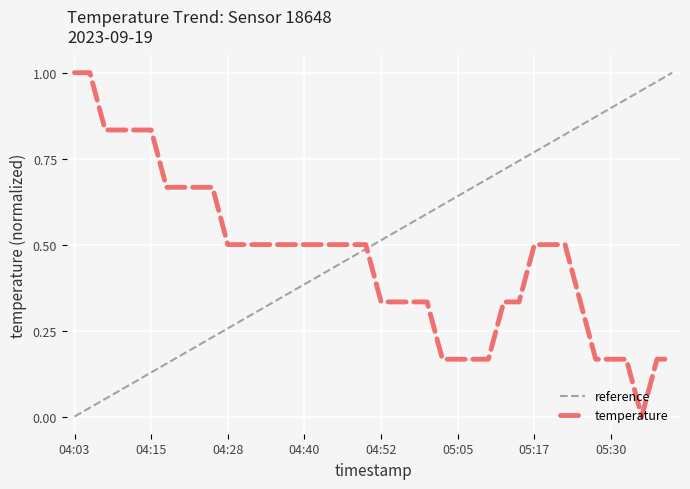

Which category has the highest value across all series?

04:03